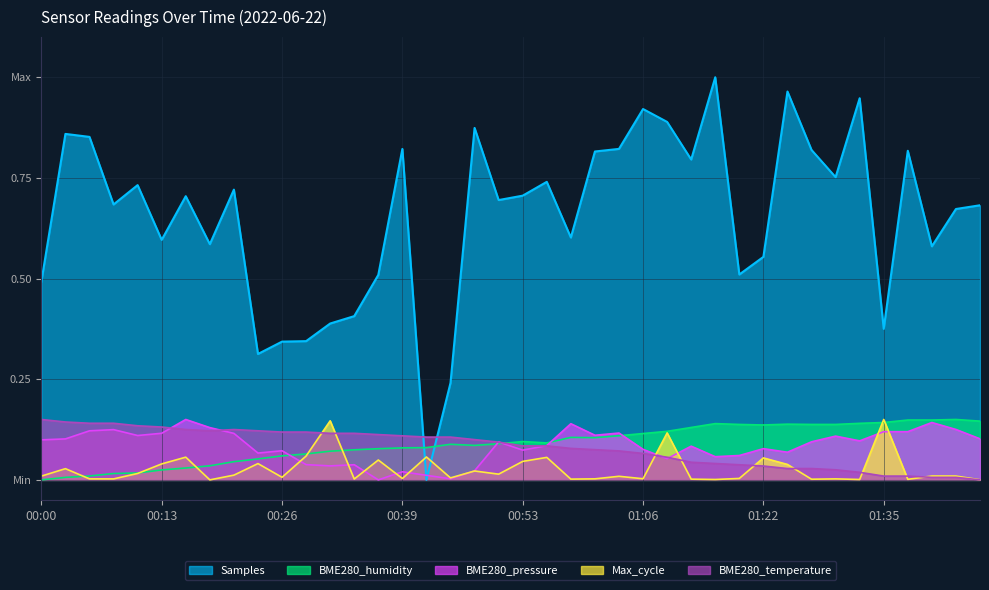

Count the number of data series in this chart.

5